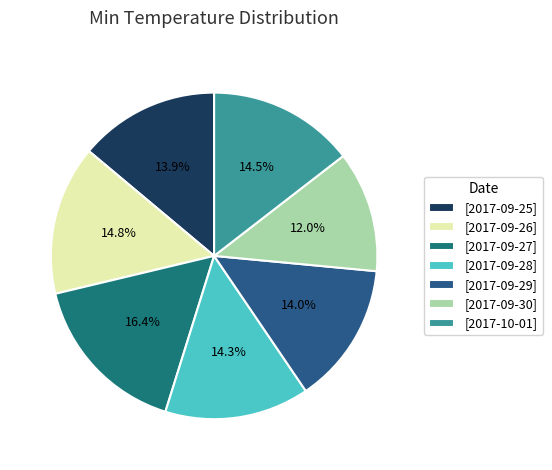

How many slices are in this pie chart?

7